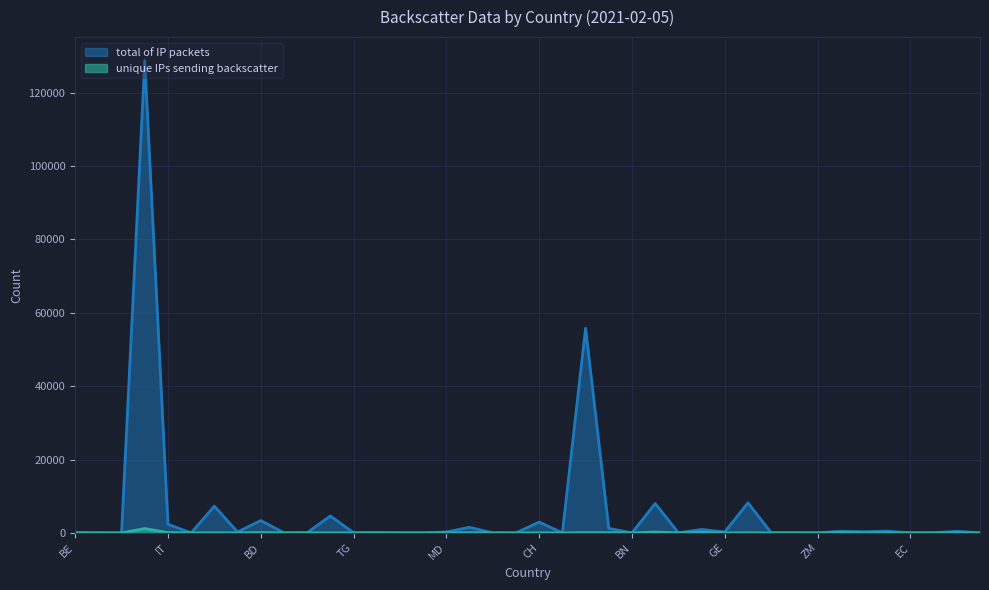

Reading right to left, transcribe all the data shown in this chart.

total of IP packets: TL=13	IQ=439	MM=24	EC=10	AF=480	AL=321	MY=451	ZM=22	ML=35	KW=33	SA=8198	GE=255	PK=927	BH=47	VN=8005	BN=5	AU=1240	AT=55791	AO=4	CH=2965	LS=3	TN=8	LU=1525	MD=262	TJ=2	MV=5	IE=52	TG=32	BG=4609	SI=55	CV=29	BD=3365	BO=262	CO=7285	NI=4	IT=2348	DE=128719	GN=2	OM=5	BE=74
unique IPs sending backscatter: TL=1	IQ=21	MM=3	EC=5	AF=6	AL=12	MY=59	ZM=1	ML=2	KW=5	SA=36	GE=2	PK=124	BH=5	VN=226	BN=2	AU=68	AT=68	AO=2	CH=20	LS=1	TN=3	LU=47	MD=5	TJ=1	MV=1	IE=13	TG=3	BG=13	SI=11	CV=1	BD=83	BO=4	CO=29	NI=3	IT=97	DE=1179	GN=1	OM=2	BE=10